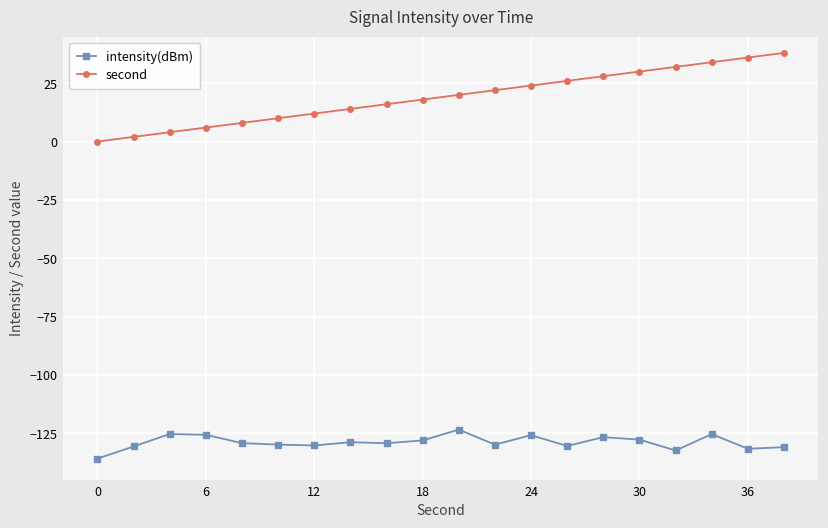

What is the average value of the second series?

19.0